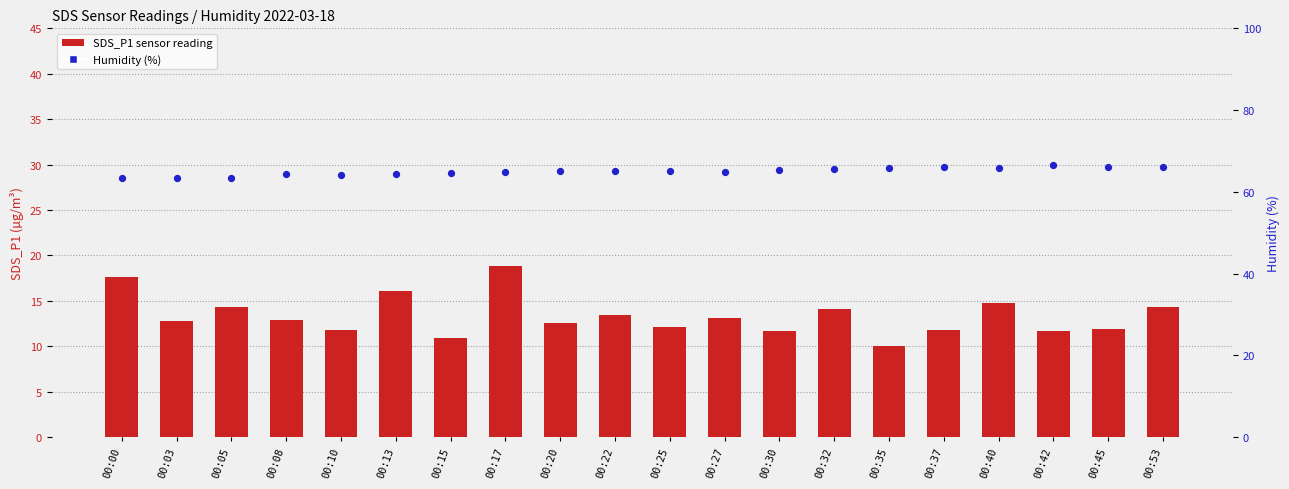

Which series reaches the maximum Y coordinate?

Humidity (%)